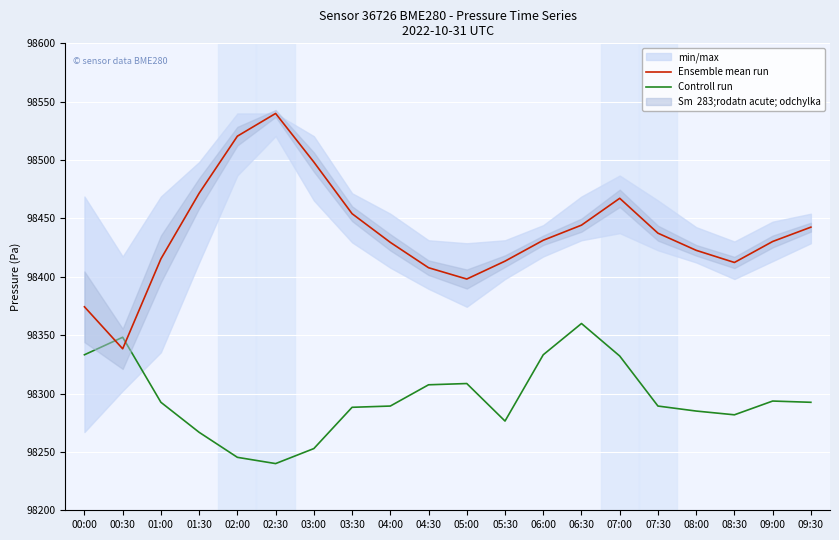

At which category does Controll run reach its first local peak?

00:30